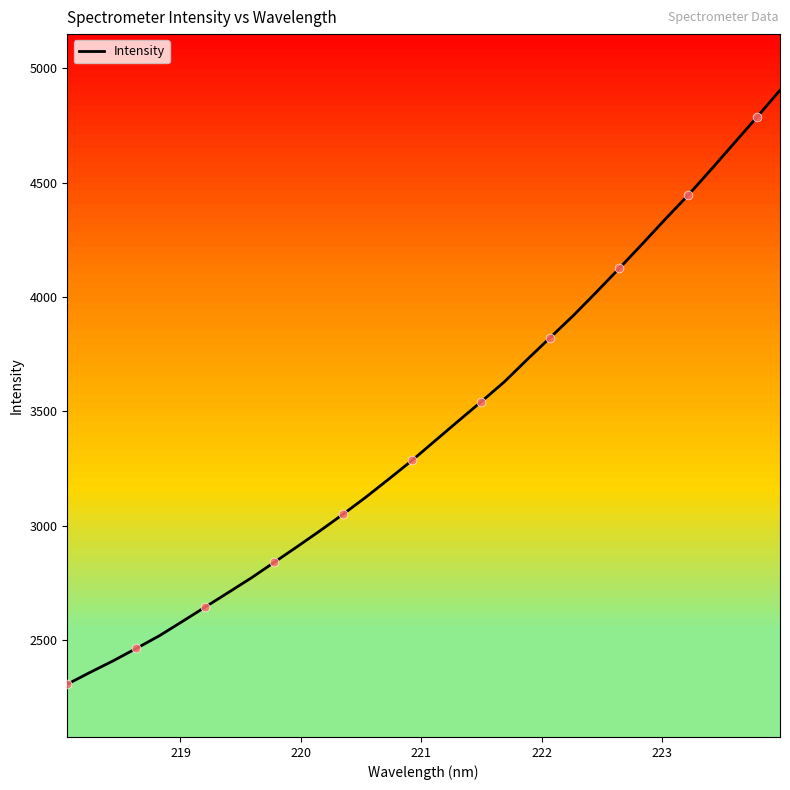

What is the lowest value of the Intensity series?

2307.7